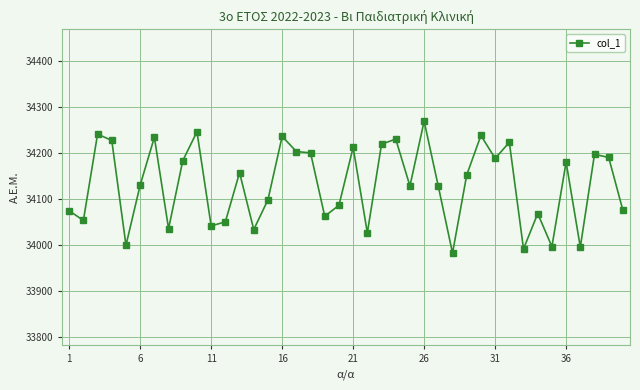

True or false: there are more than 1 points higher than both neighbors.

True